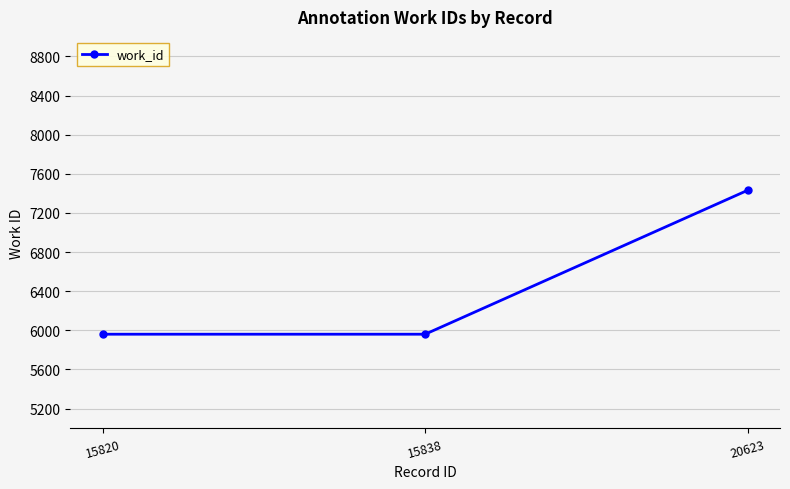

The value at 15820 is 2721. True or false?

False